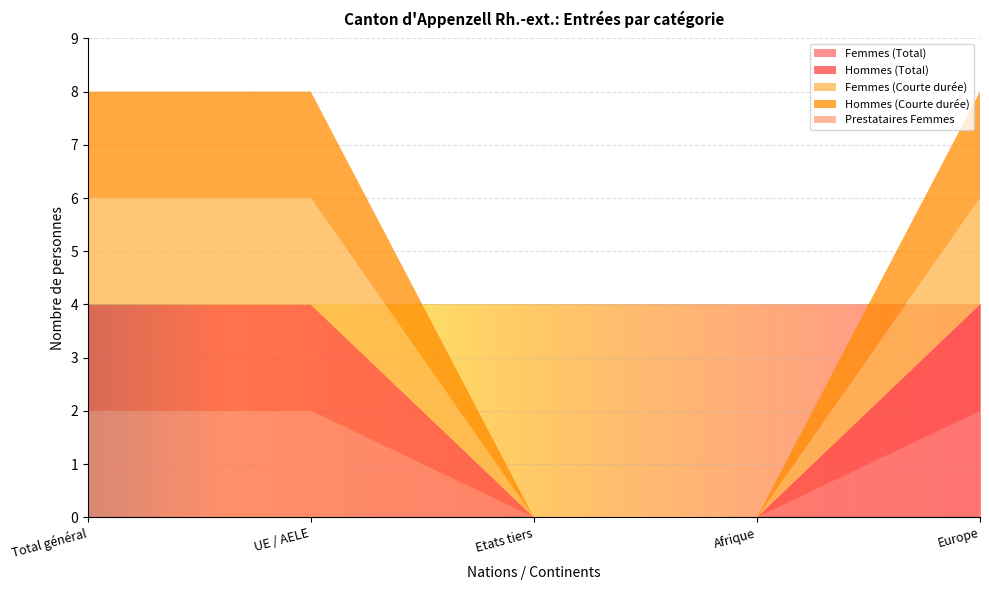

Reading left to right, extract all data points from this chart.

Femmes (Total): Total général=2	UE / AELE=2	Etats tiers=0	Afrique=0	Europe=2
Hommes (Total): Total général=2	UE / AELE=2	Etats tiers=0	Afrique=0	Europe=2
Femmes (Courte durée): Total général=2	UE / AELE=2	Etats tiers=0	Afrique=0	Europe=2
Hommes (Courte durée): Total général=2	UE / AELE=2	Etats tiers=0	Afrique=0	Europe=2
Prestataires Femmes: Total général=0	UE / AELE=0	Etats tiers=0	Afrique=0	Europe=0